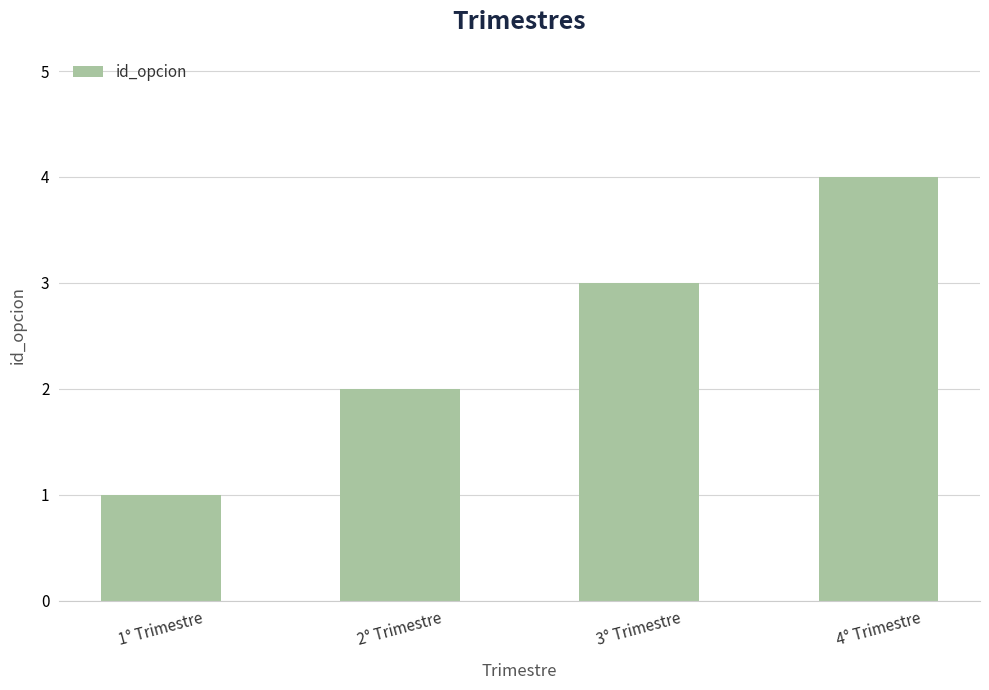

What is the change in value from 2° Trimestre to 4° Trimestre?

+2